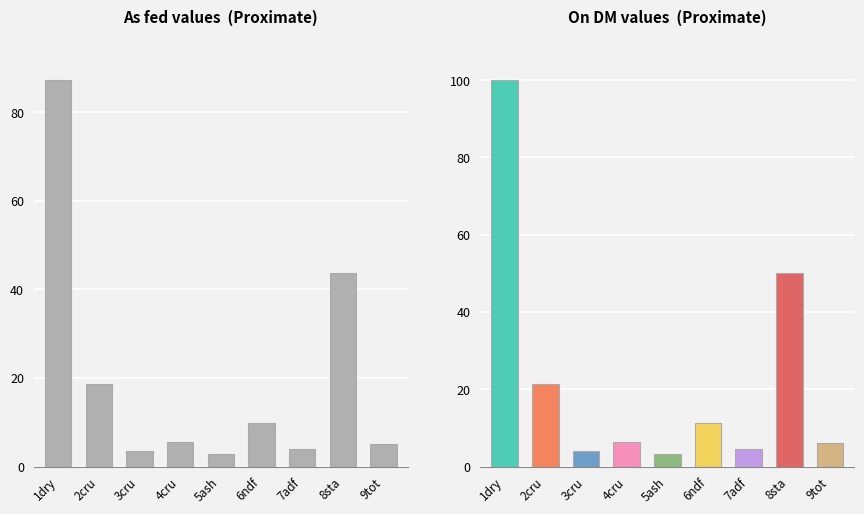

What is the maximum value shown in the chart?

100.0